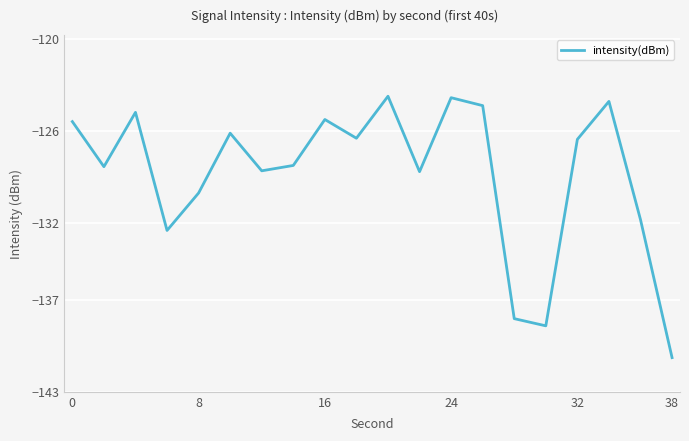

What is the minimum value shown in the chart?

-140.8